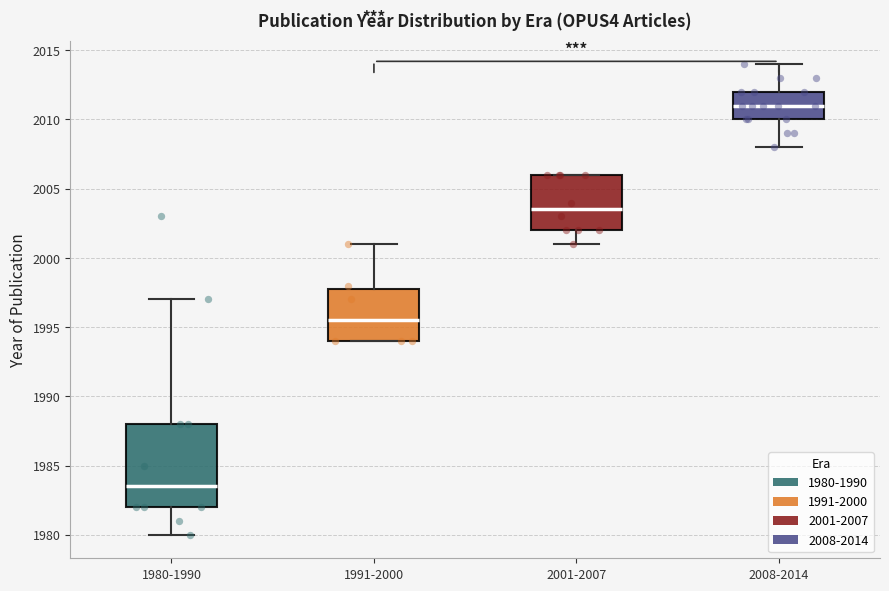

Reading left to right, transcribe this box plot: for each box, give where its median line is, the range the box spans, and where its two whiskers end, as read against the y-axis. The values are not printed on the chart, so give them approximately, as read against the axis.

1980-1990: median 1983.5, box 1982.0 to 1988.0, whiskers 1980.0 to 1997.0
1991-2000: median 1995.5, box 1994.0 to 1998.0, whiskers 1994.0 to 2001.0
2001-2007: median 2003.5, box 2002.0 to 2006.0, whiskers 2001.0 to 2006.0
2008-2014: median 2011.0, box 2010.0 to 2012.0, whiskers 2008.0 to 2014.0